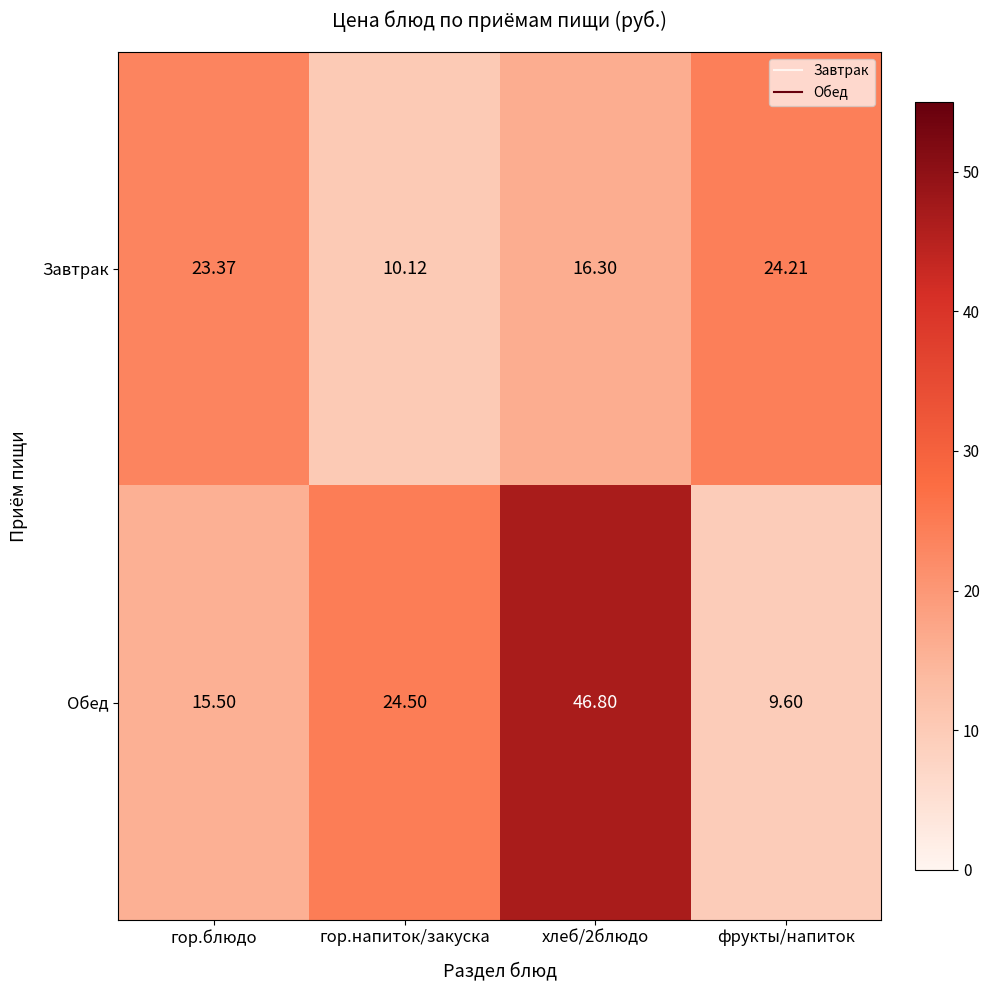

Which series has the largest total across all categories?

Обед